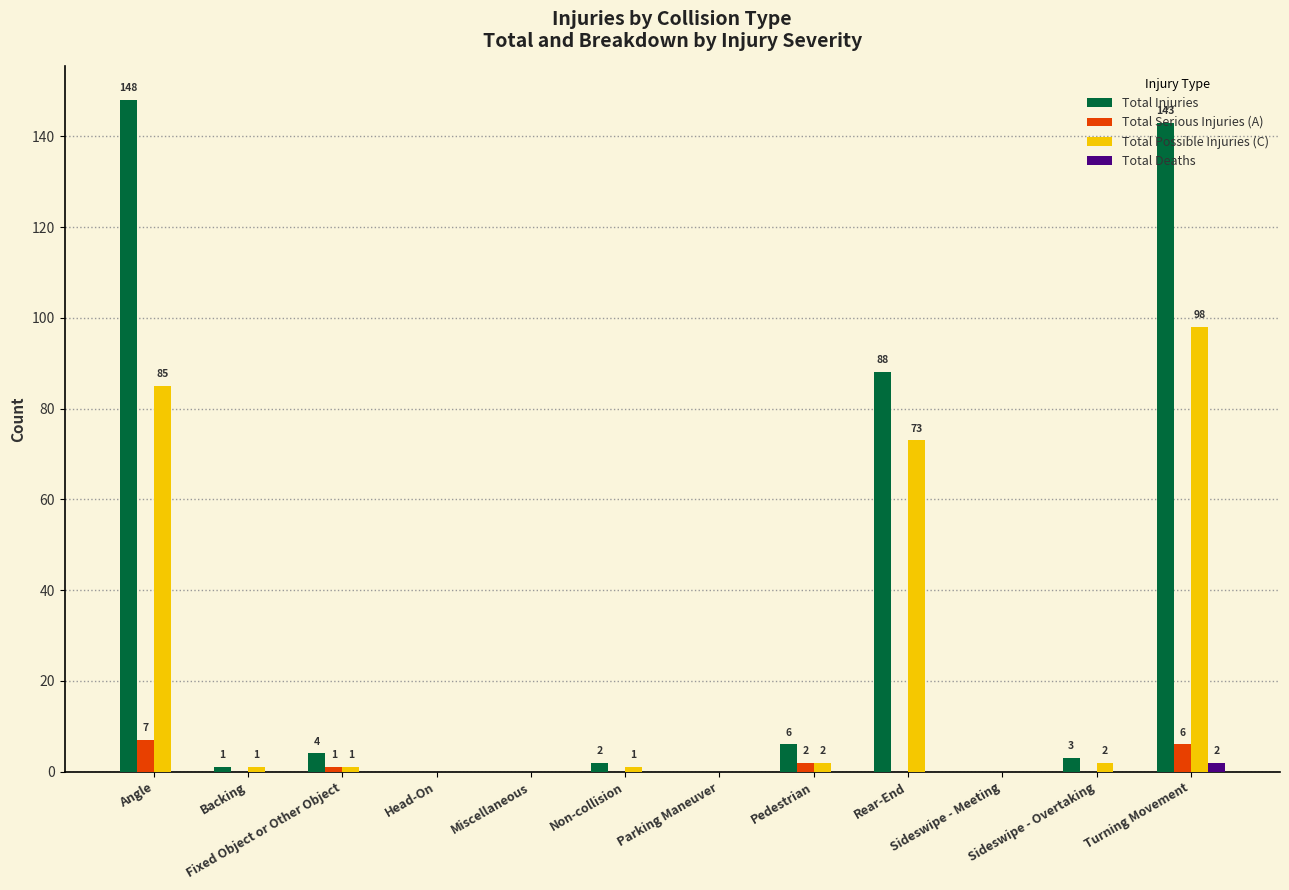

The Total Deaths series shows 0 at Backing. True or false?

True